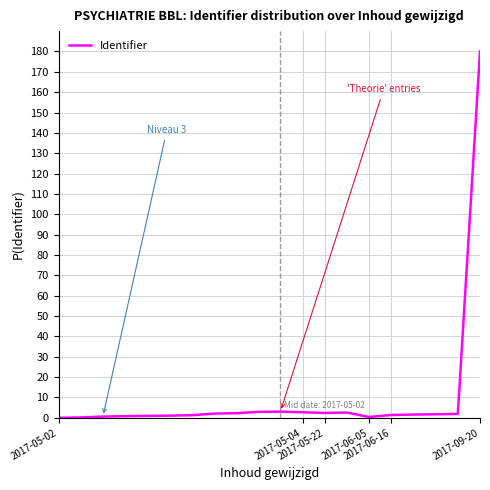

What is the greatest value displayed?

180.0